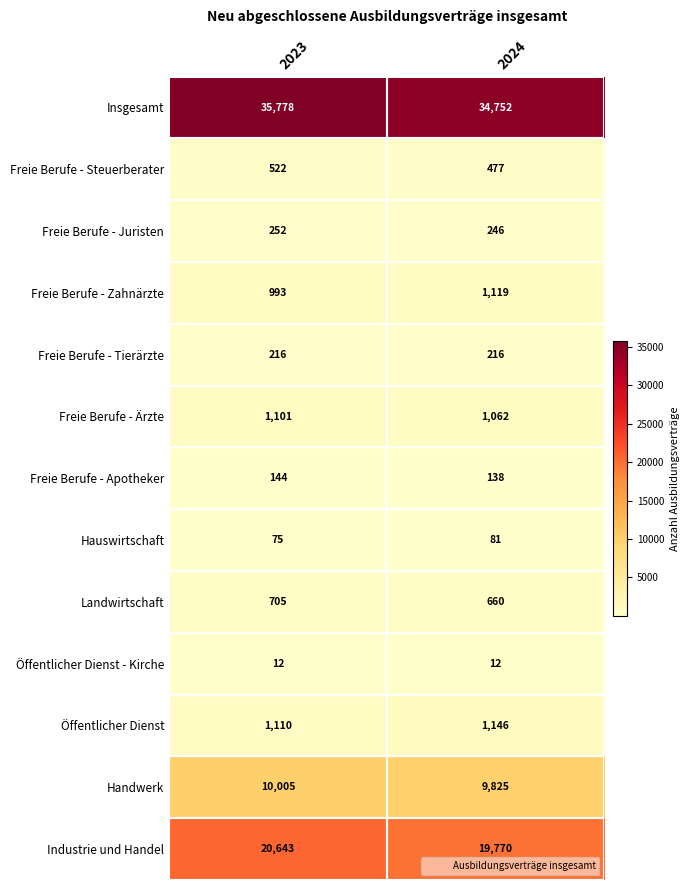

What is the minimum value for Öffentlicher Dienst?

1110